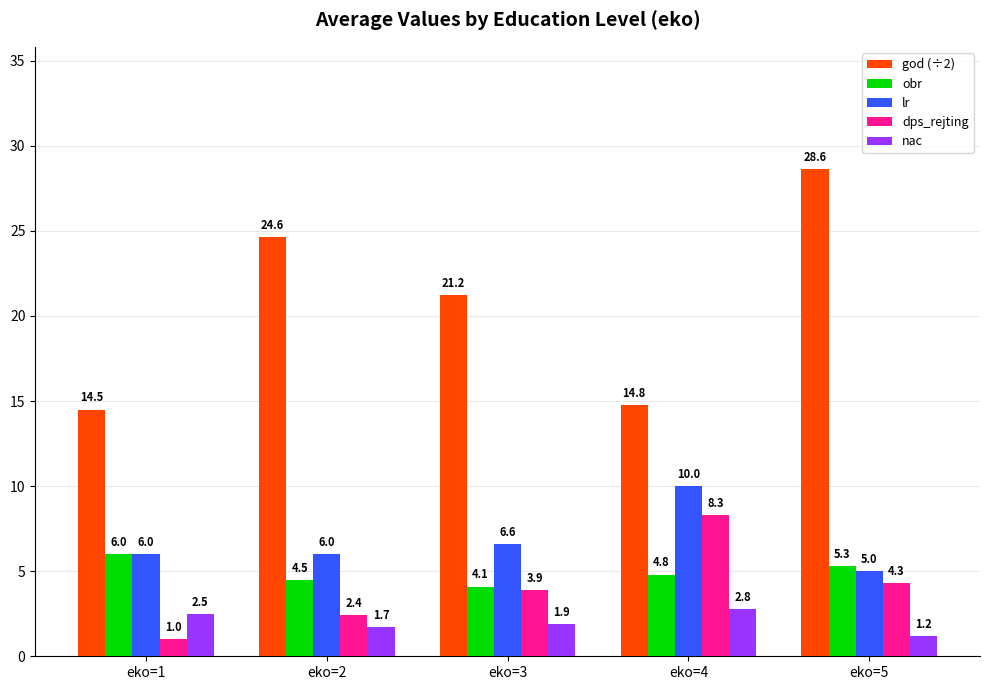

The value of obr at eko=5 is 3.2. True or false?

False